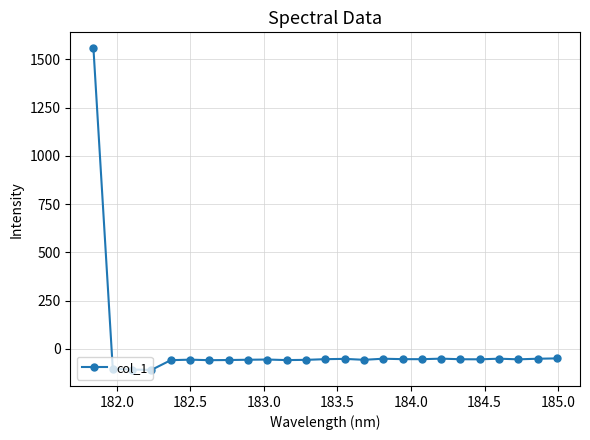

How many values are above zero?

1